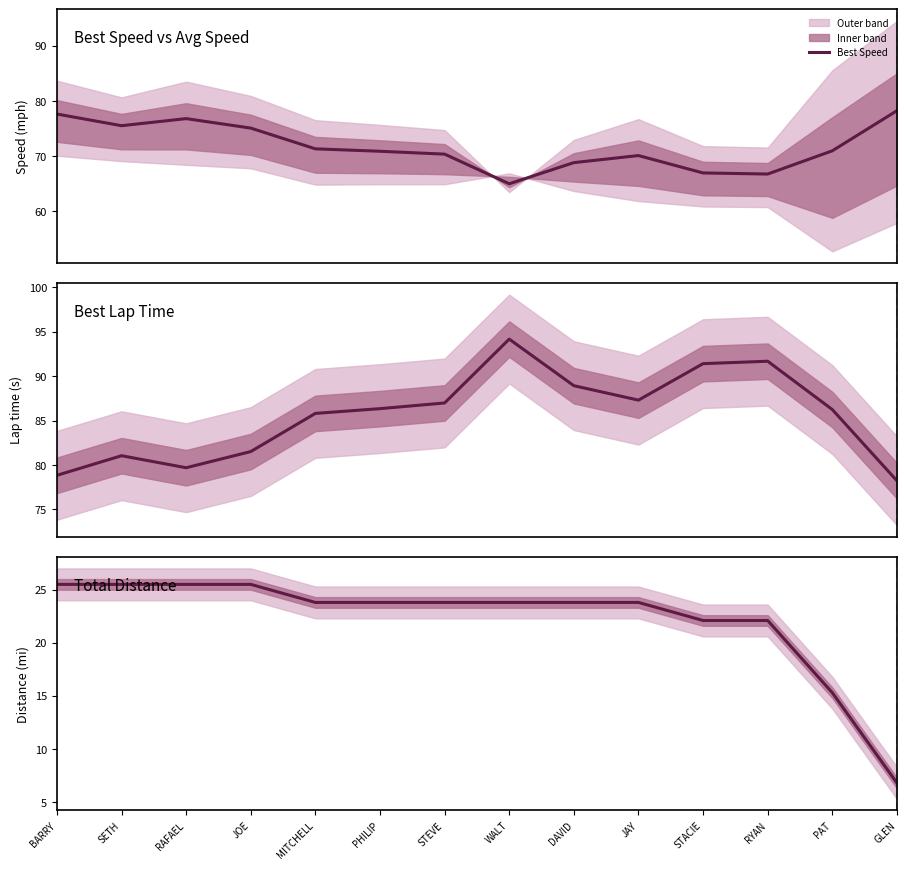

True or false: Best Lap time and Best Speed cross at least once.

False